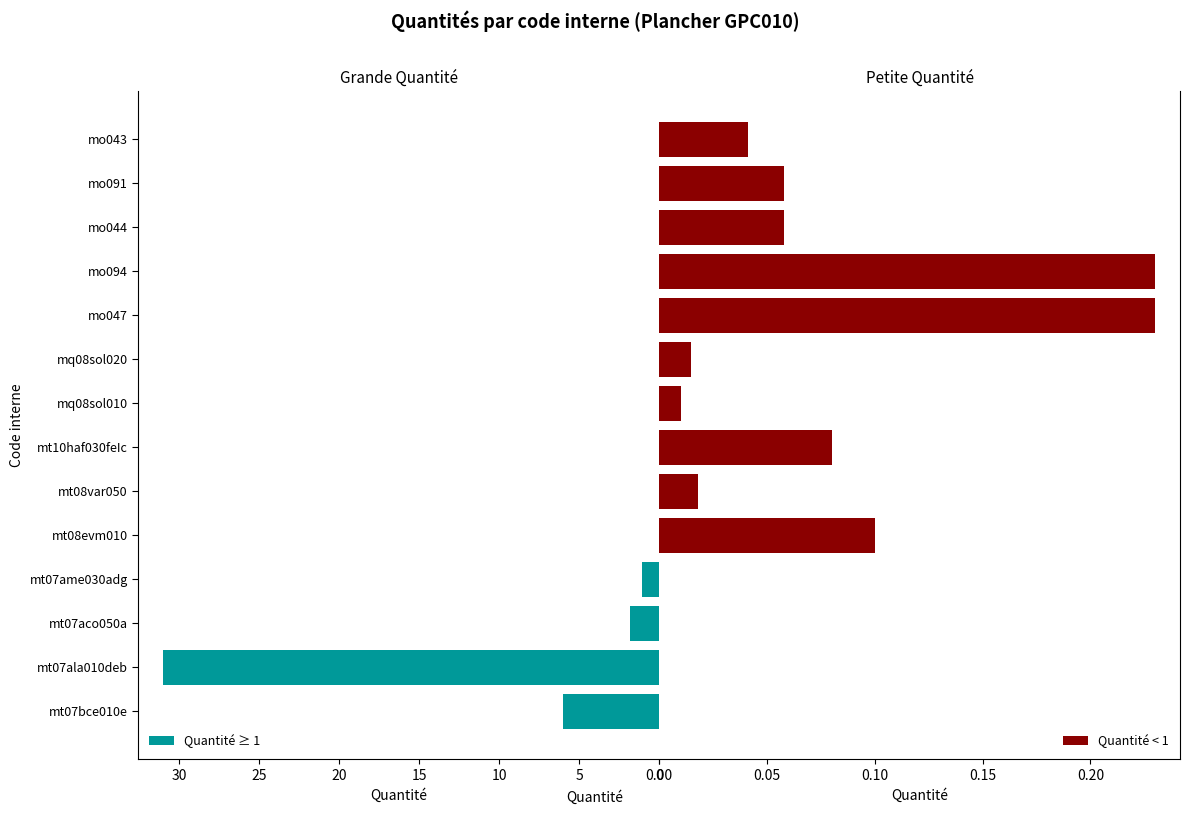

The value of Quantité ≥ 1 at mo044 is 14.0. True or false?

False